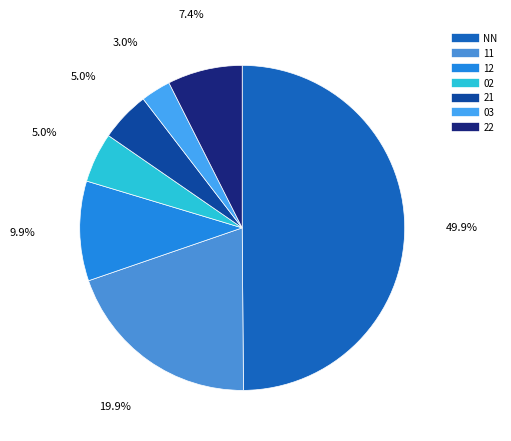

How many segments does this pie chart have?

7